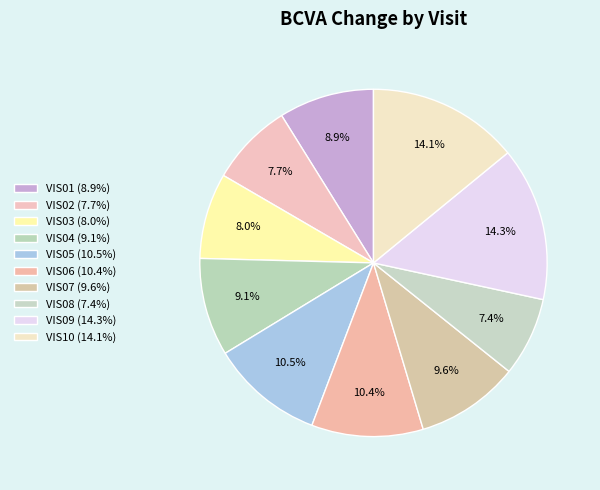

How many segments does this pie chart have?

10